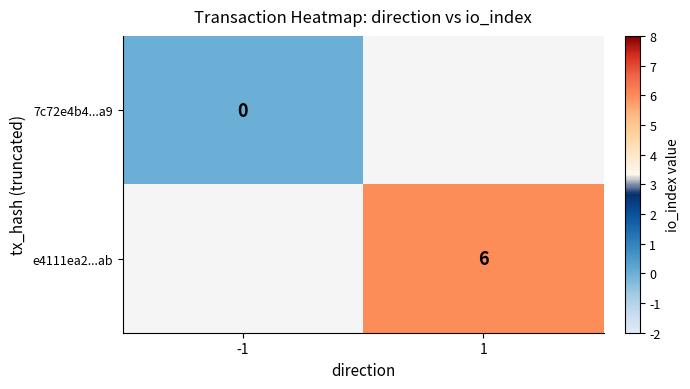

The value of e4111ea2...ab at 1 is 6. True or false?

True